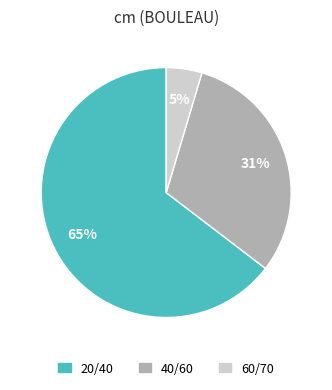

Count the number of slices in the pie.

3